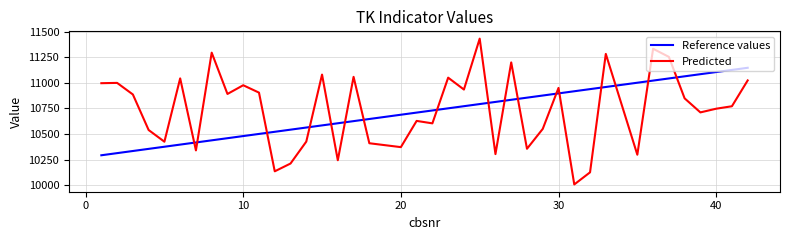

What is the difference between the maximum and minimum values in the Reference values series?

853.8